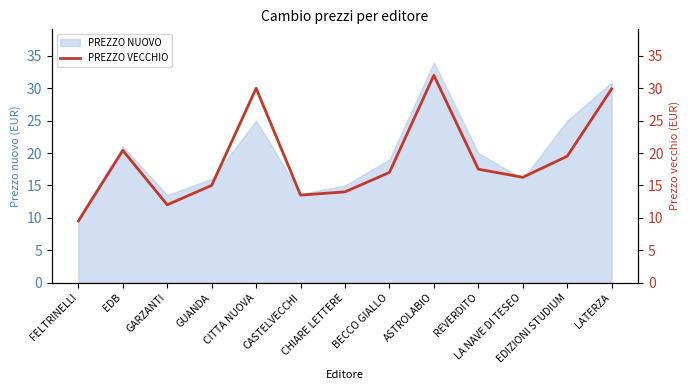

The value at ASTROLABIO is 51.8. True or false?

False